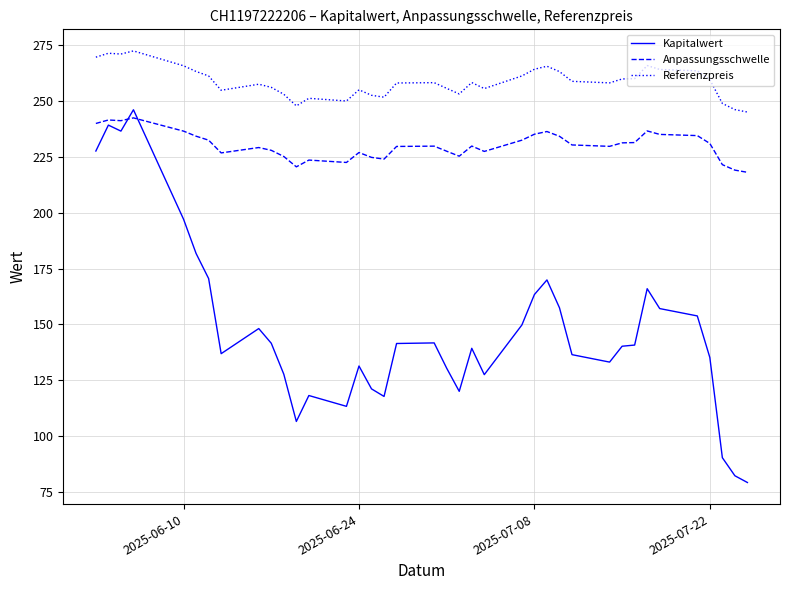

Which series has the largest total across all categories?

Referenzpreis